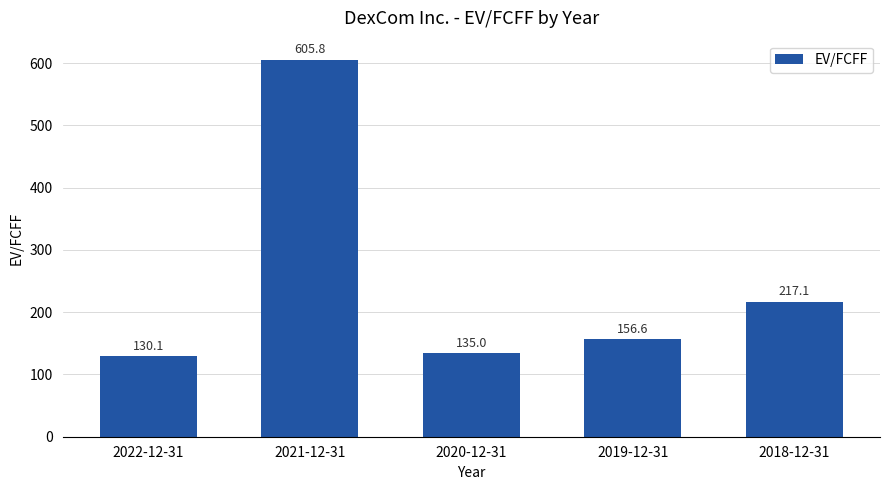

How many data points are less than 156?

2